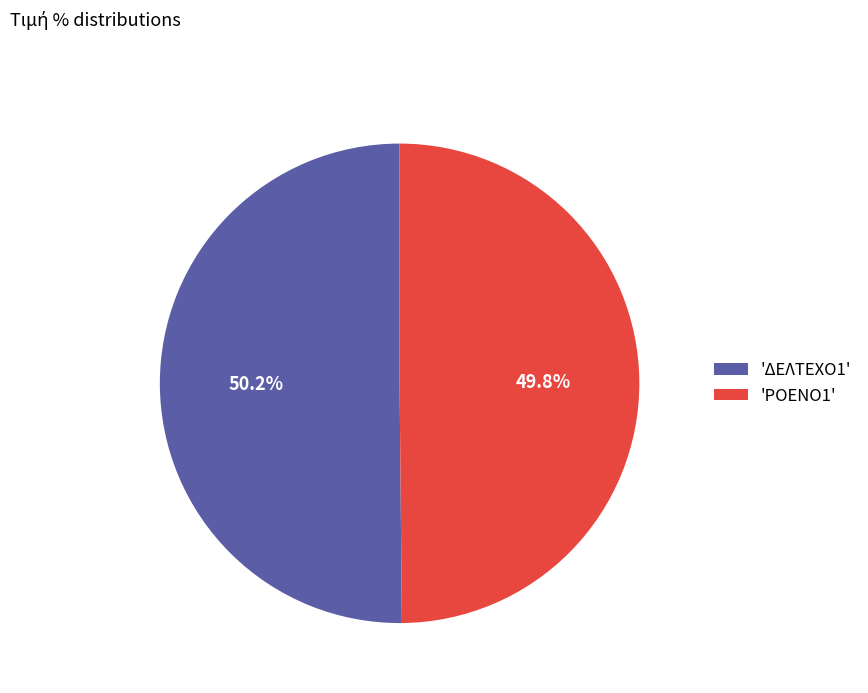

What is the ratio of the value at 'ΡΟΕΝΟ1' to the value at 'ΔΕΛΤΕΧΟ1'?

1.0